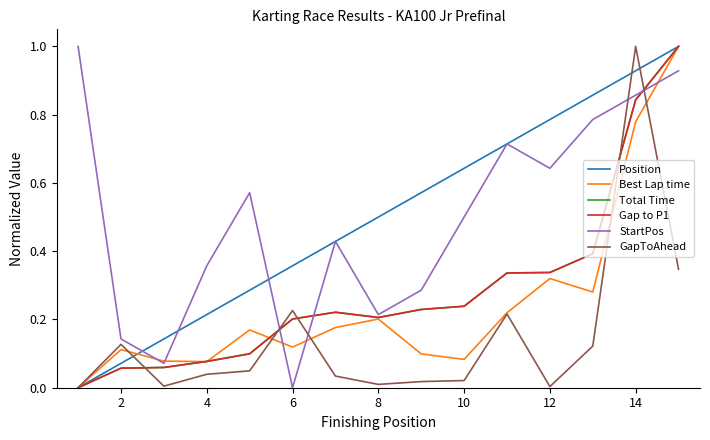

Does the chart display data point markers on the line(s)?

No